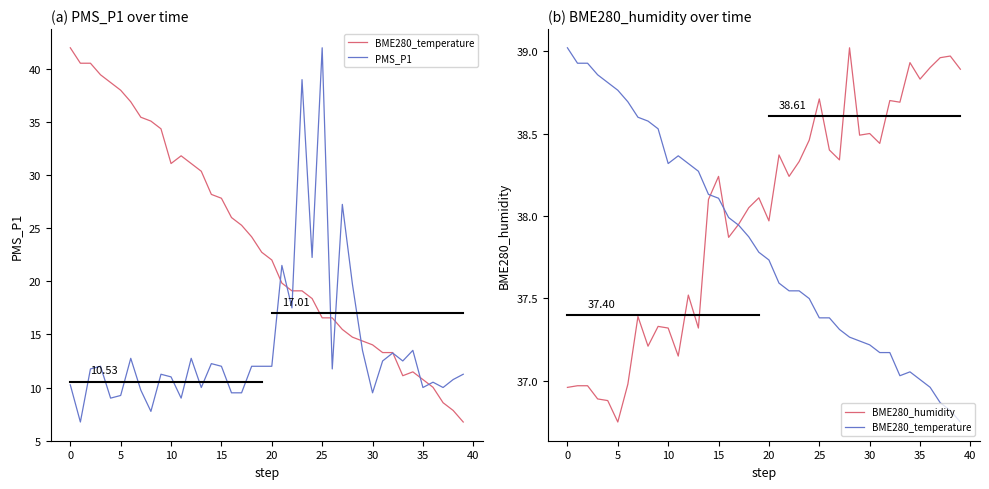

What is the lowest value of the BME280_temperature series?

36.8